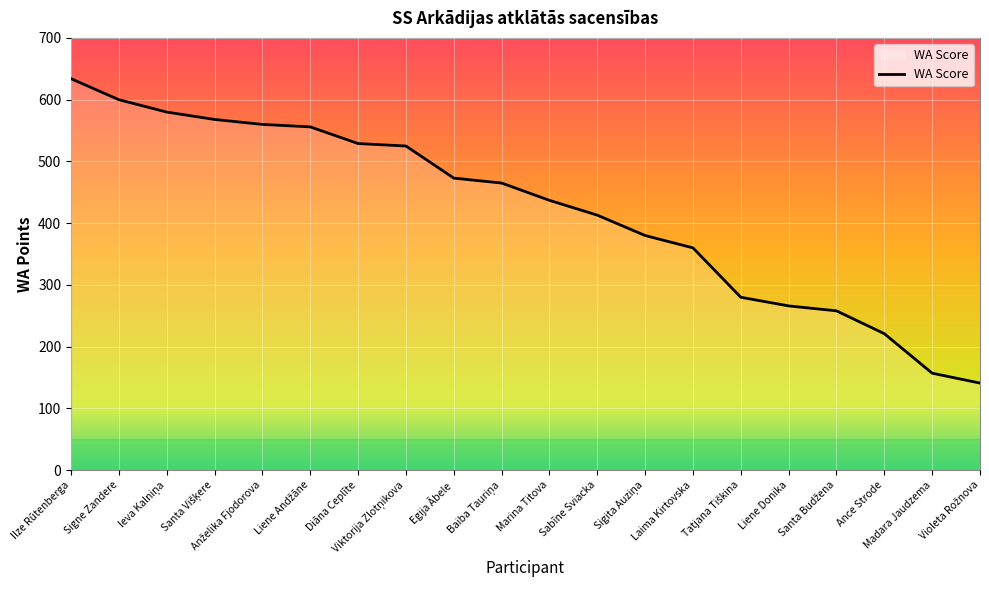

Which category has the highest value across all series?

Ilze Rūtenberga